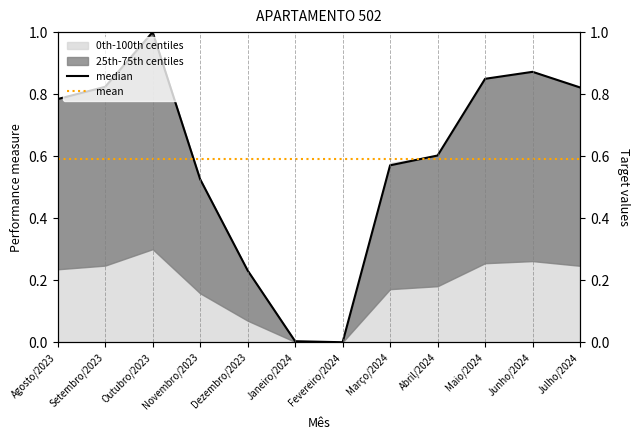

What is the highest value of the median series?

1.0